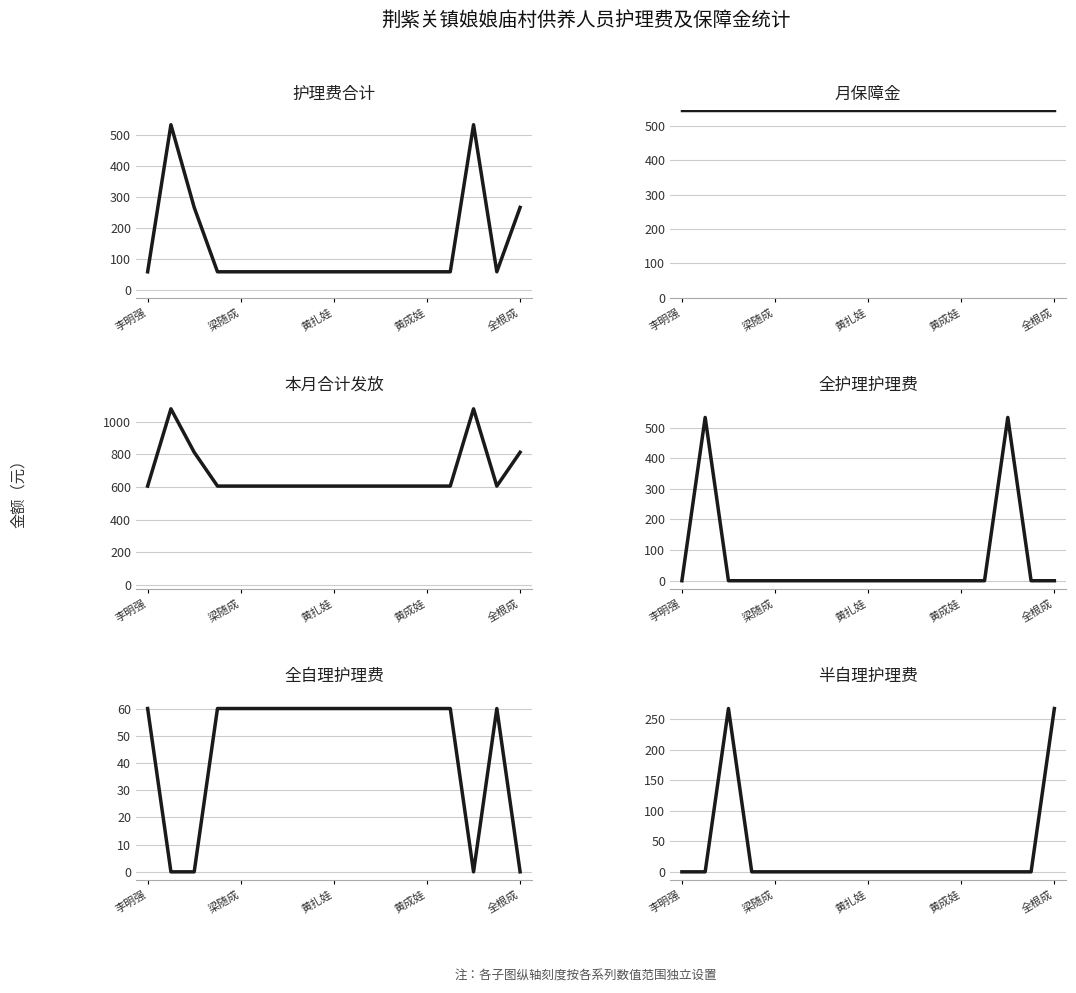

Which series changed the most between 12 and 15?

护理费合计